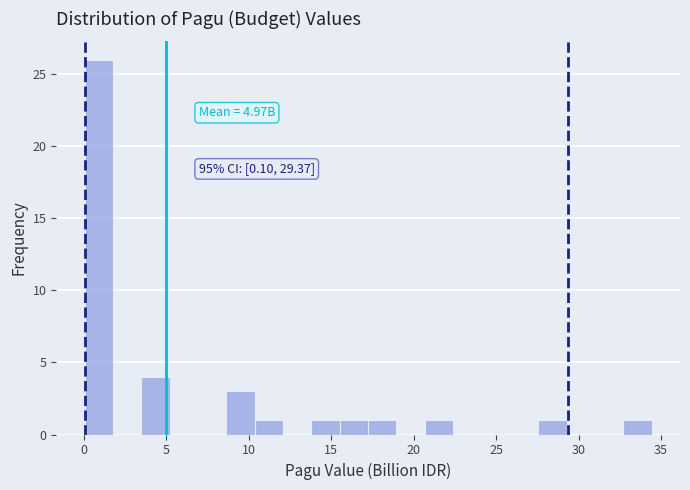

Read against the x-axis, roughly where is the centre of the tallest bar?

1.0